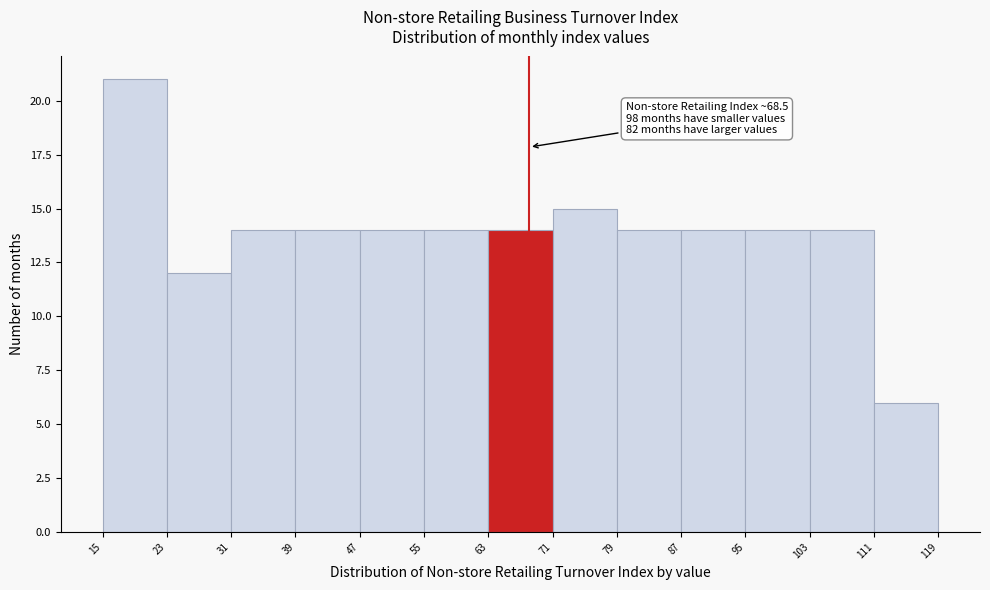

Which range on the x-axis has the tallest bar?

15 to 23